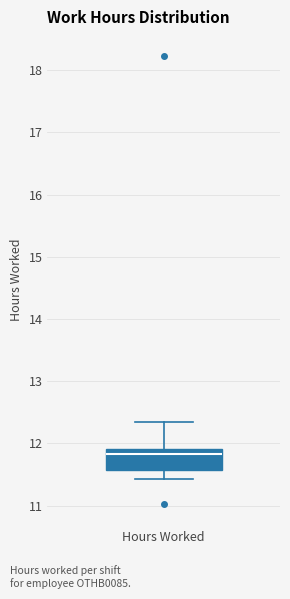

Where is the lower edge of the box for Hours Worked on the y-axis? The values are not printed on the chart, so give them approximately, as read against the axis.

11.6